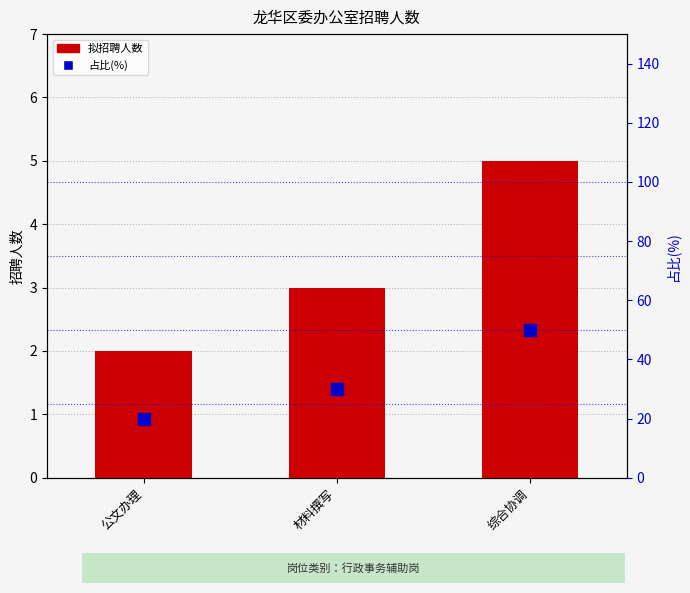

The 拟招聘人数 series shows 1 at 综合协调. True or false?

False